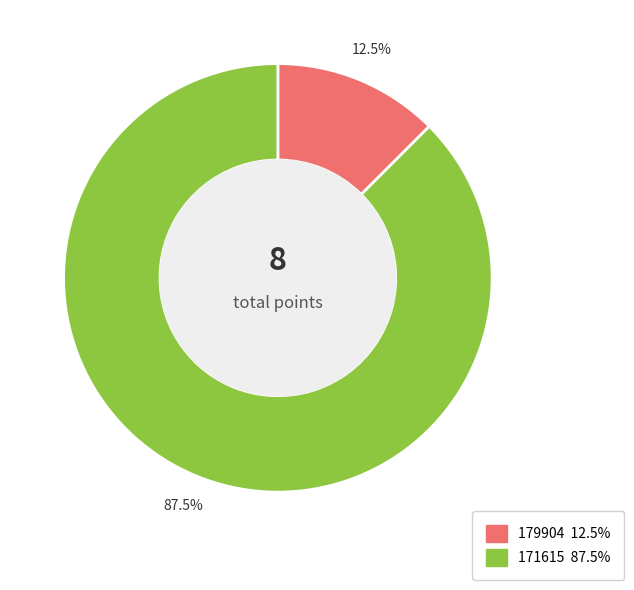

Rank the categories by value from highest to lowest.

171615, 179904